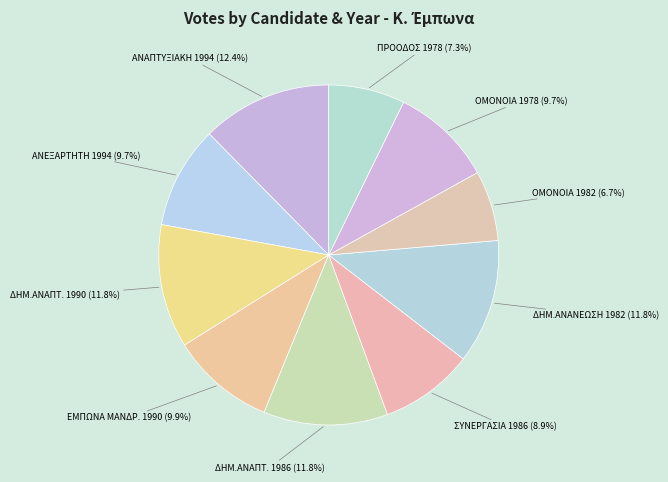

Count the number of slices in the pie.

10